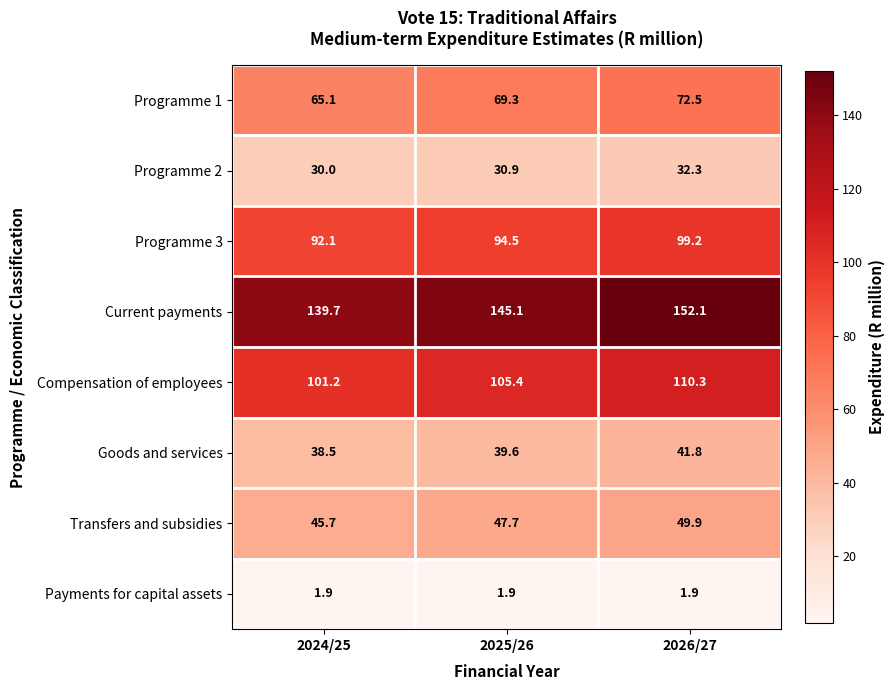

Rank the series at 2026/27 from lowest to highest value.

Payments for capital assets, Programme 2, Goods and services, Transfers and subsidies, Programme 1, Programme 3, Compensation of employees, Current payments